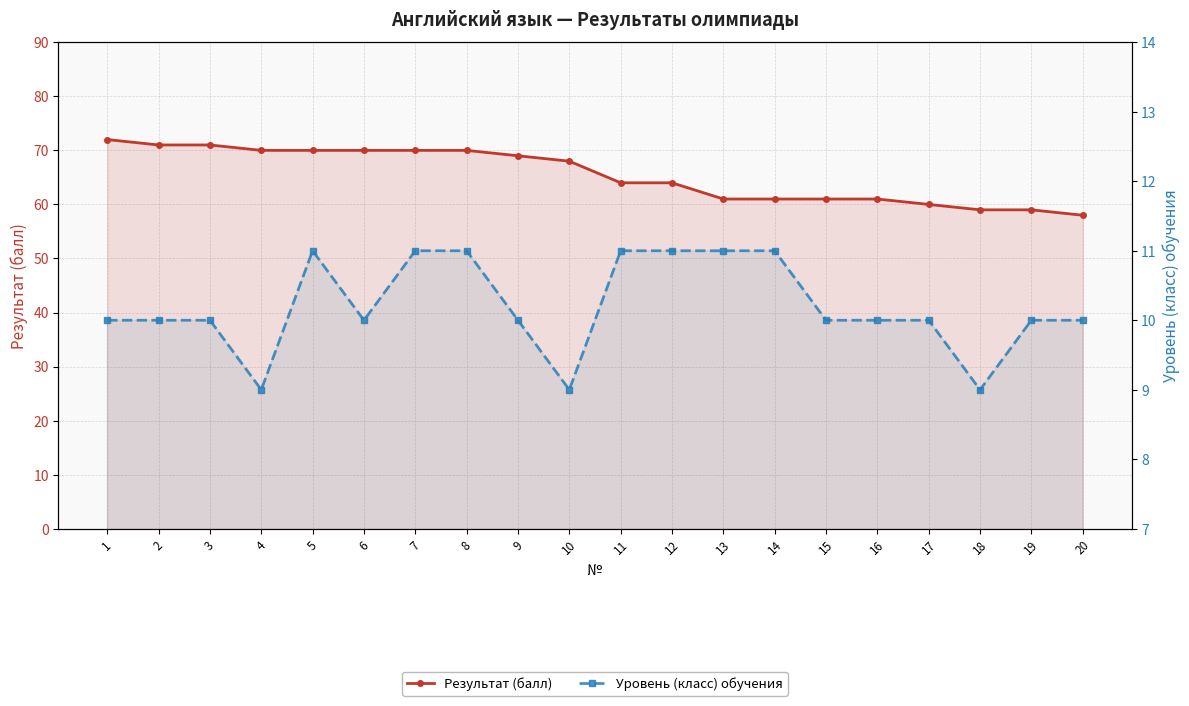

At which category is the sum across all series the highest?

1